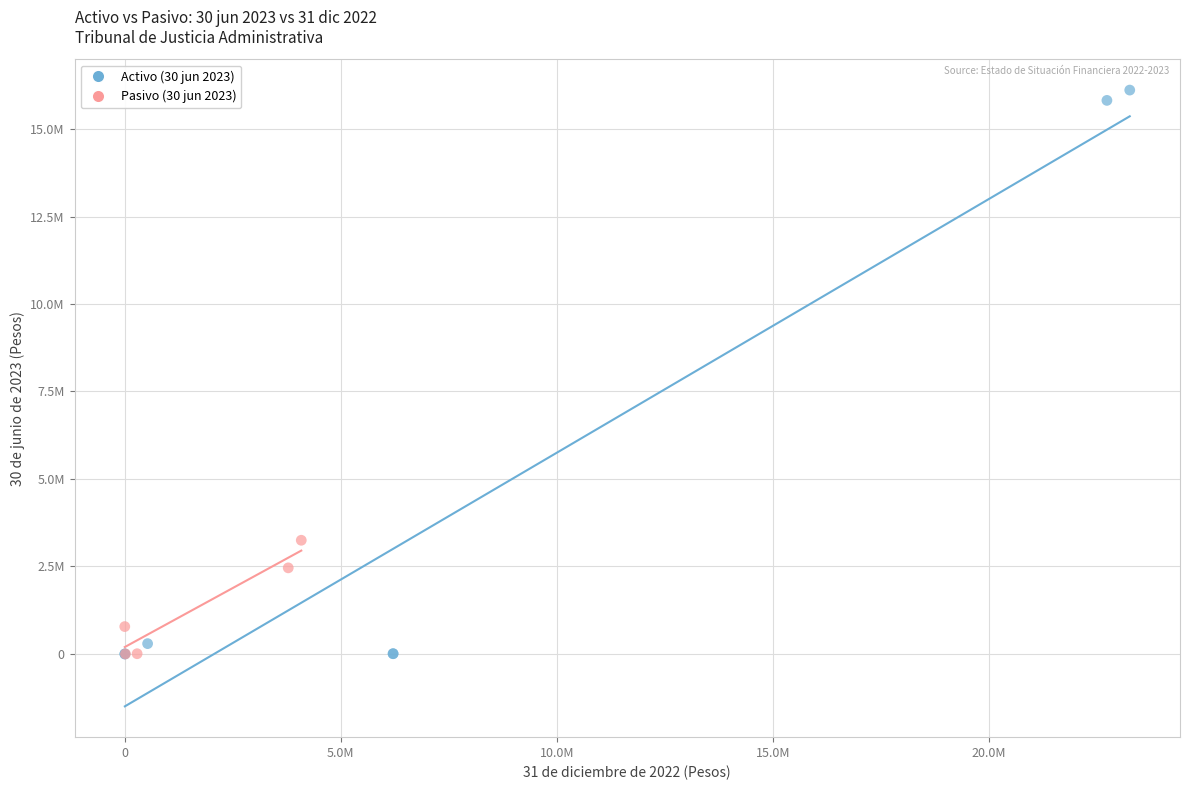

Which series has the widest spread of Y values?

Activo (30 jun 2023)